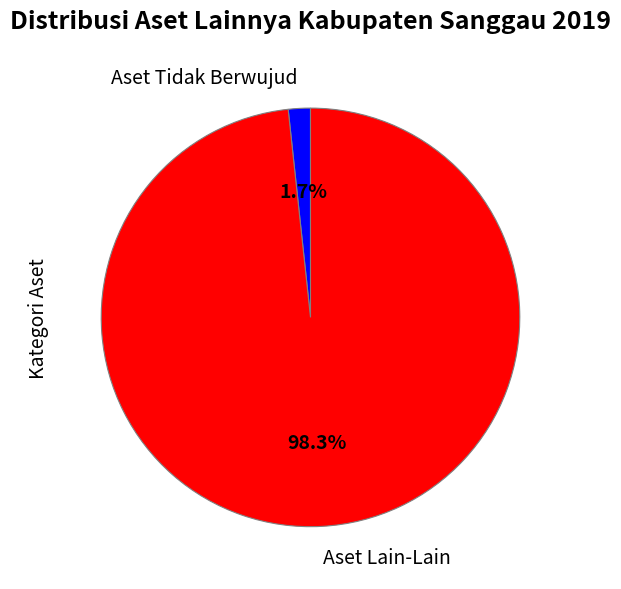

How many slices are in this pie chart?

2